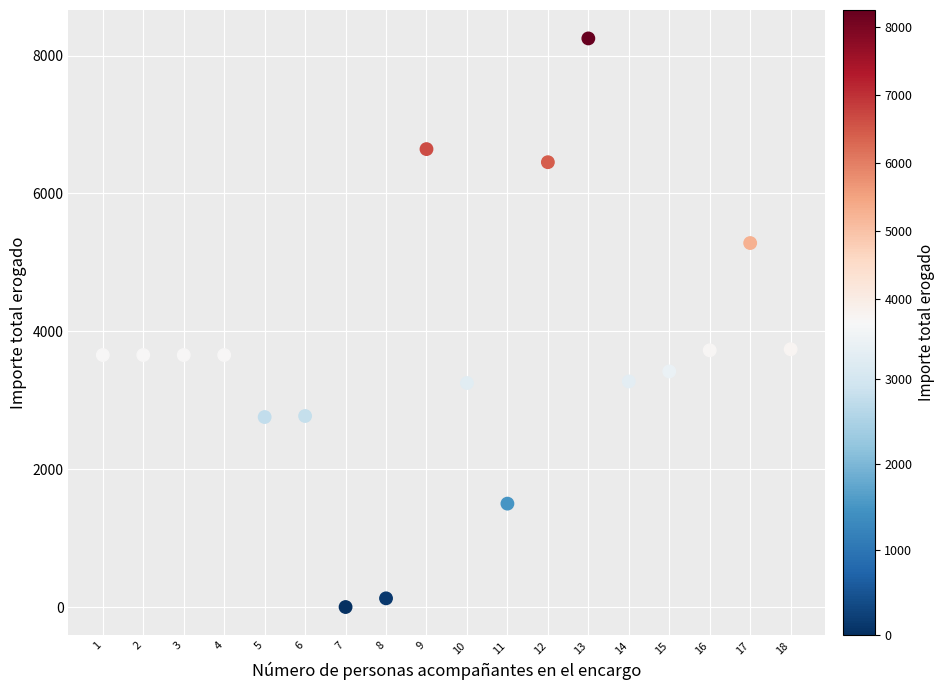

What is the range of Y values (max minus min)?

8249.7